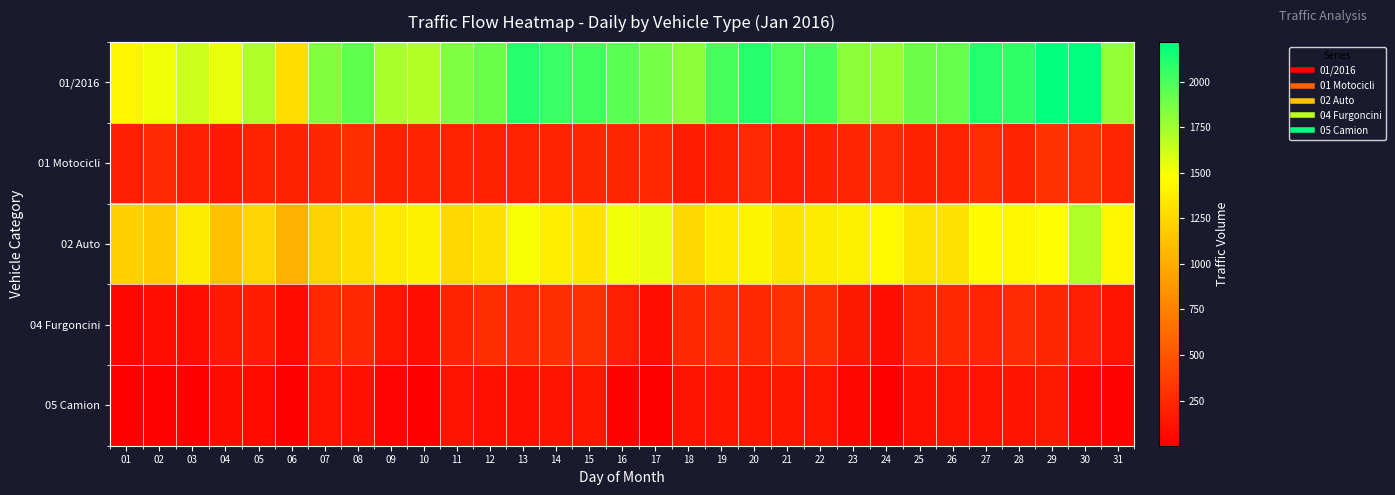

What is the difference between the highest and lowest values at 01?

1422